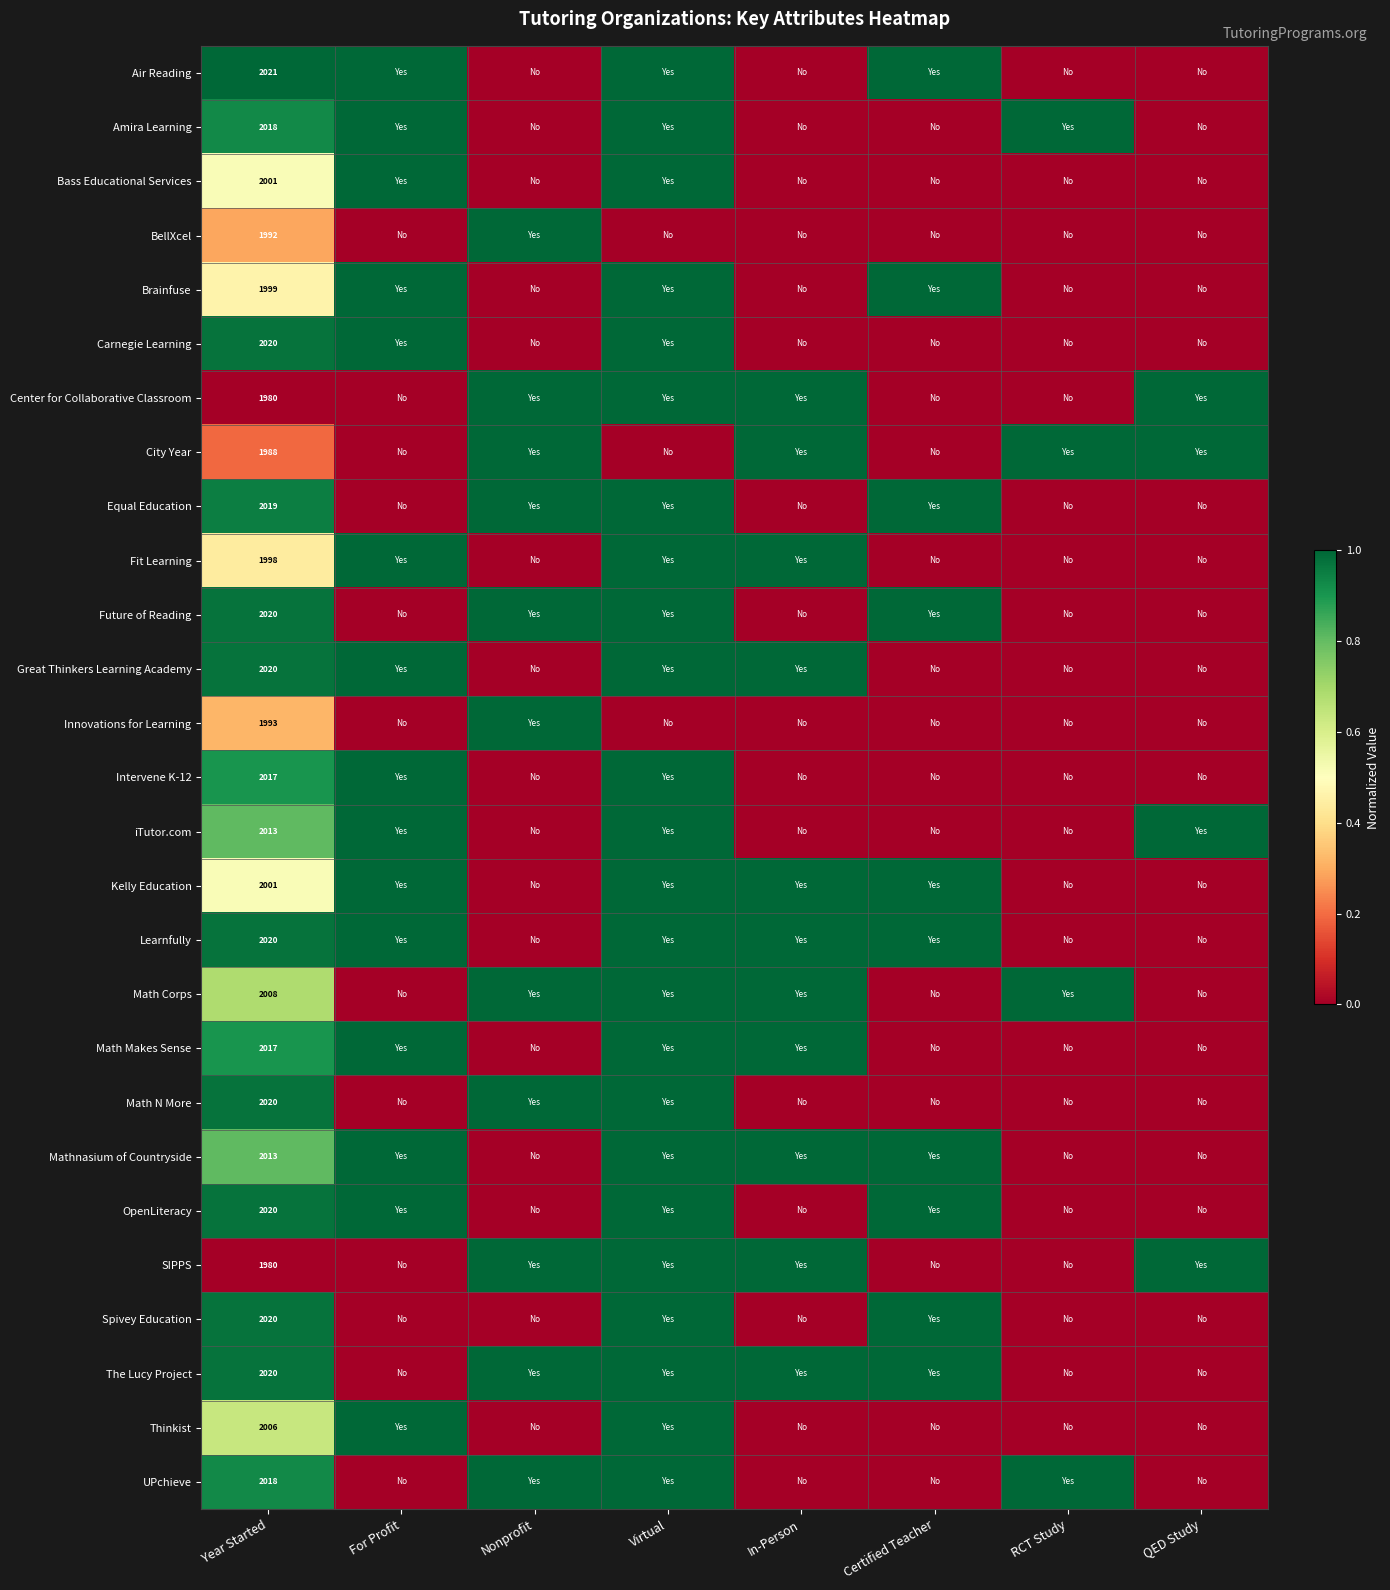

Which category has the lowest value in the SIPPS series?

Year Started